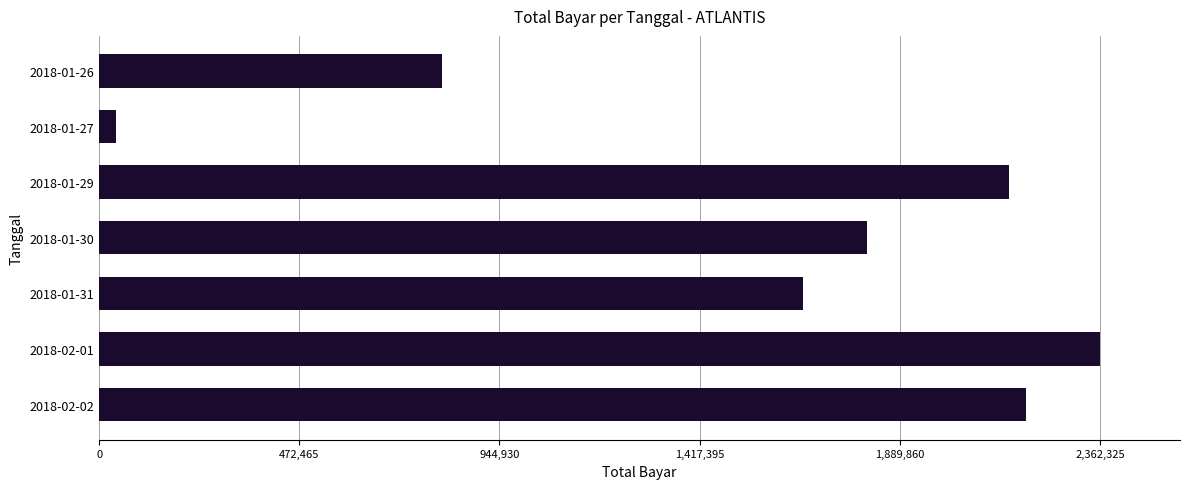

What is the label of the 2nd bar from the top?

2018-01-27